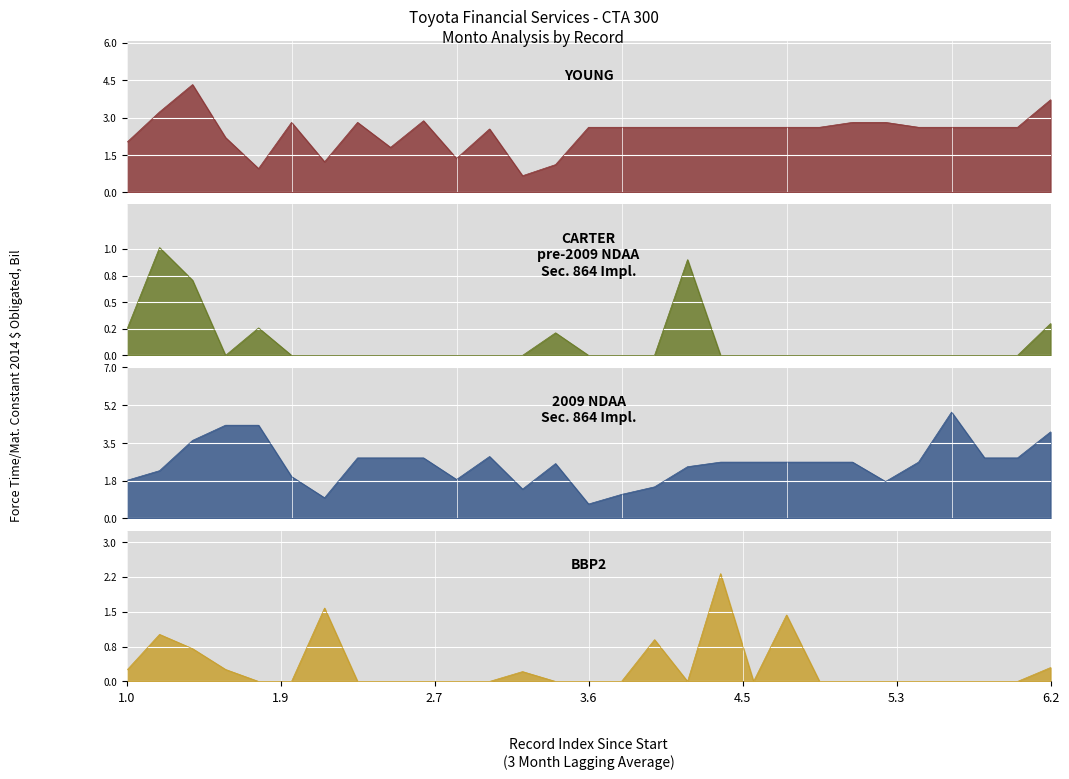

True or false: BBP2 has a value of -0.8 at 7.

False